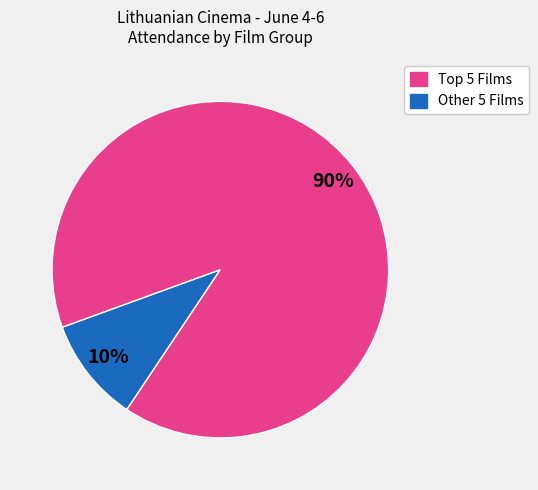

To the nearest percent, what is the average slice percentage?

50%